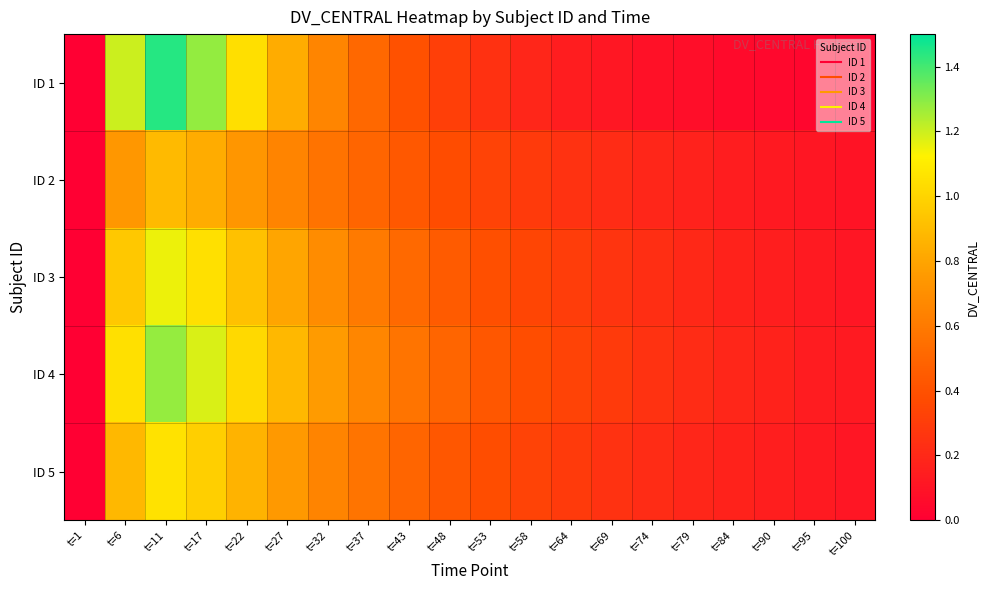

List the series in order of their peak value, lowest first.

ID 2, ID 5, ID 3, ID 4, ID 1